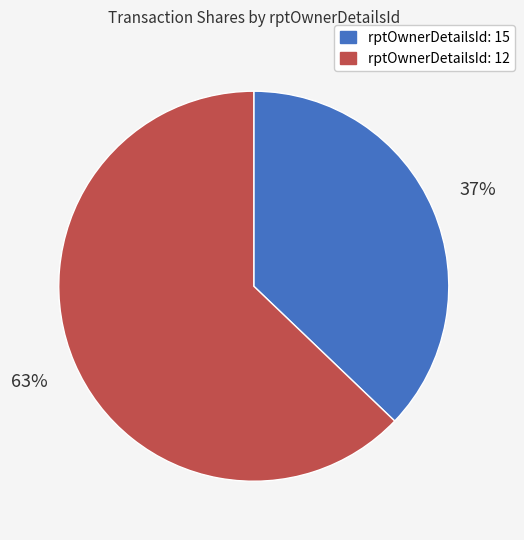

To the nearest percent, what is the difference between the largest and smallest slice percentages?

26%